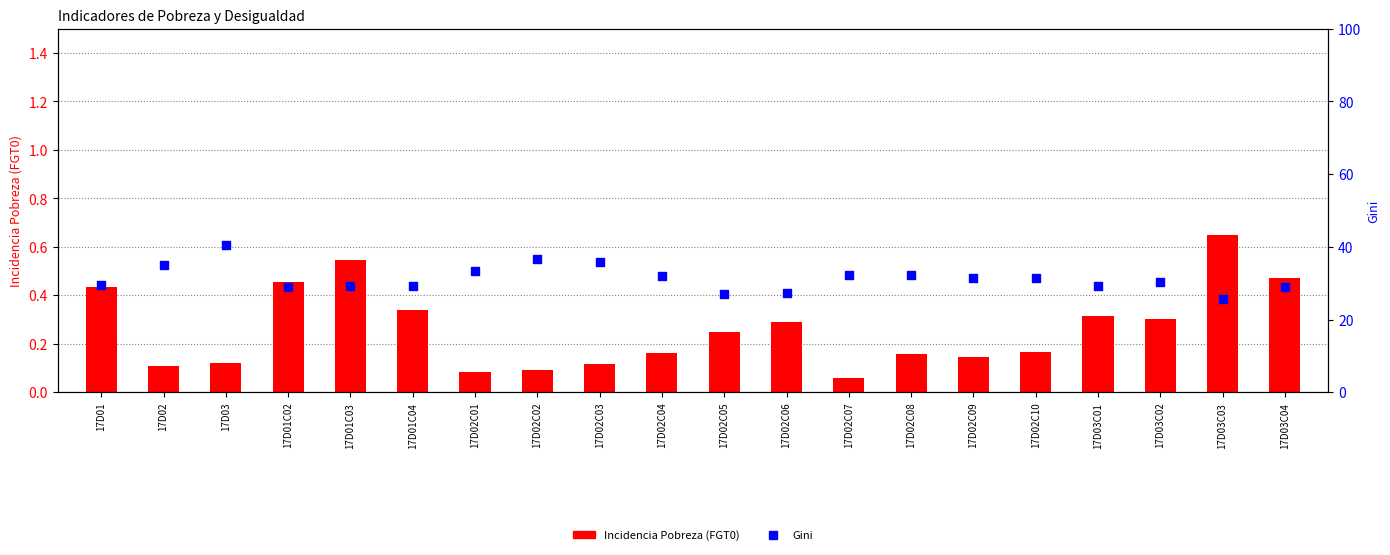

Which series has the largest total across all categories?

Gini